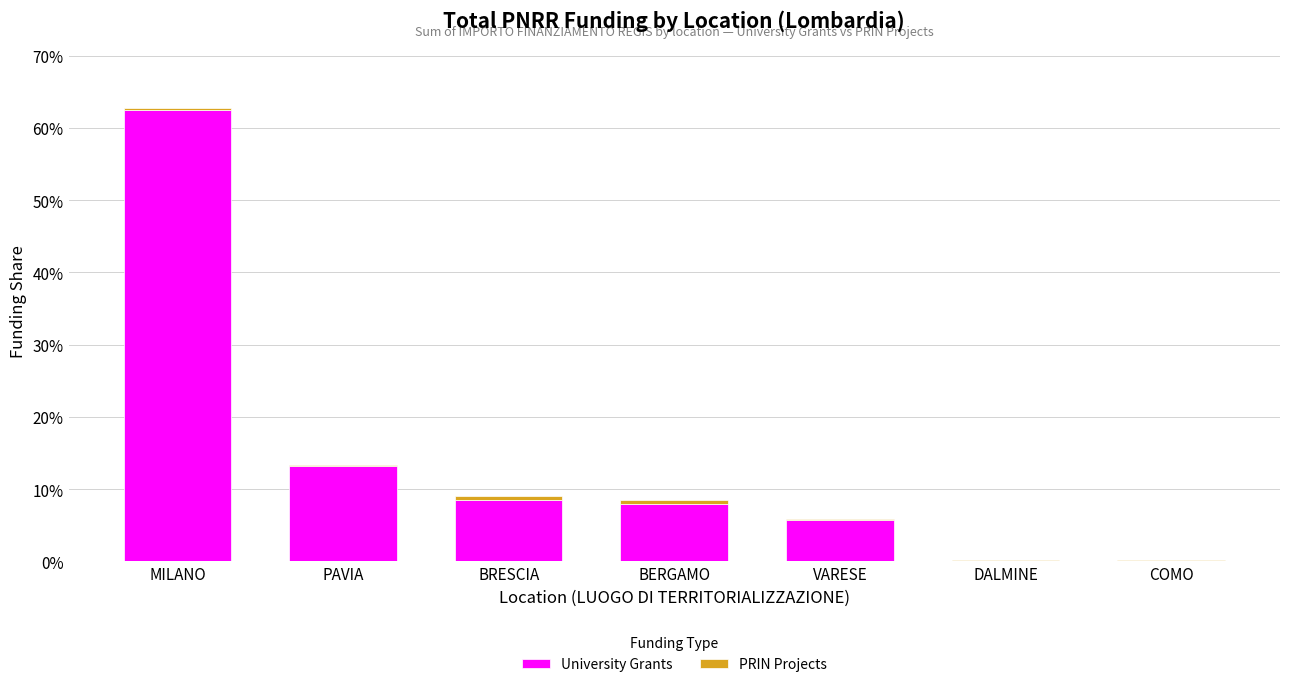

Does the chart contain any negative values?

No